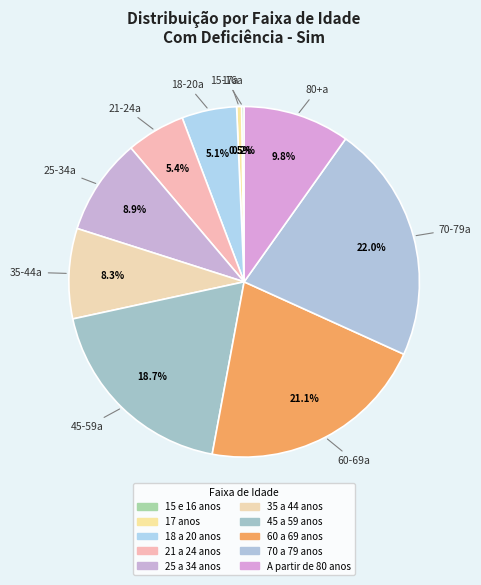

How much of the chart is everything except 60 a 69 anos?

78.9%